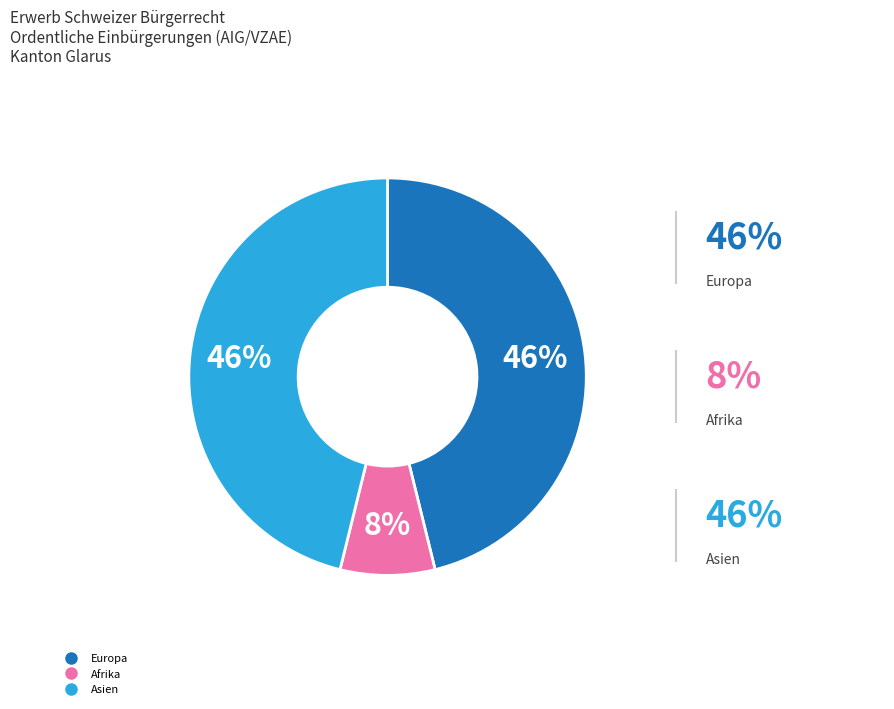

To the nearest percent, what is the average slice percentage?

33%